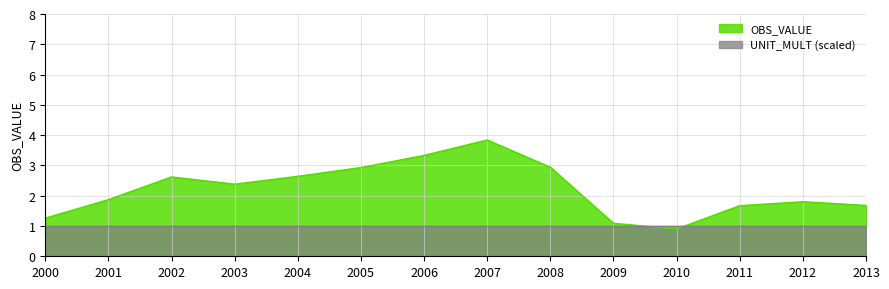

Where does the data first go above 2?

2002